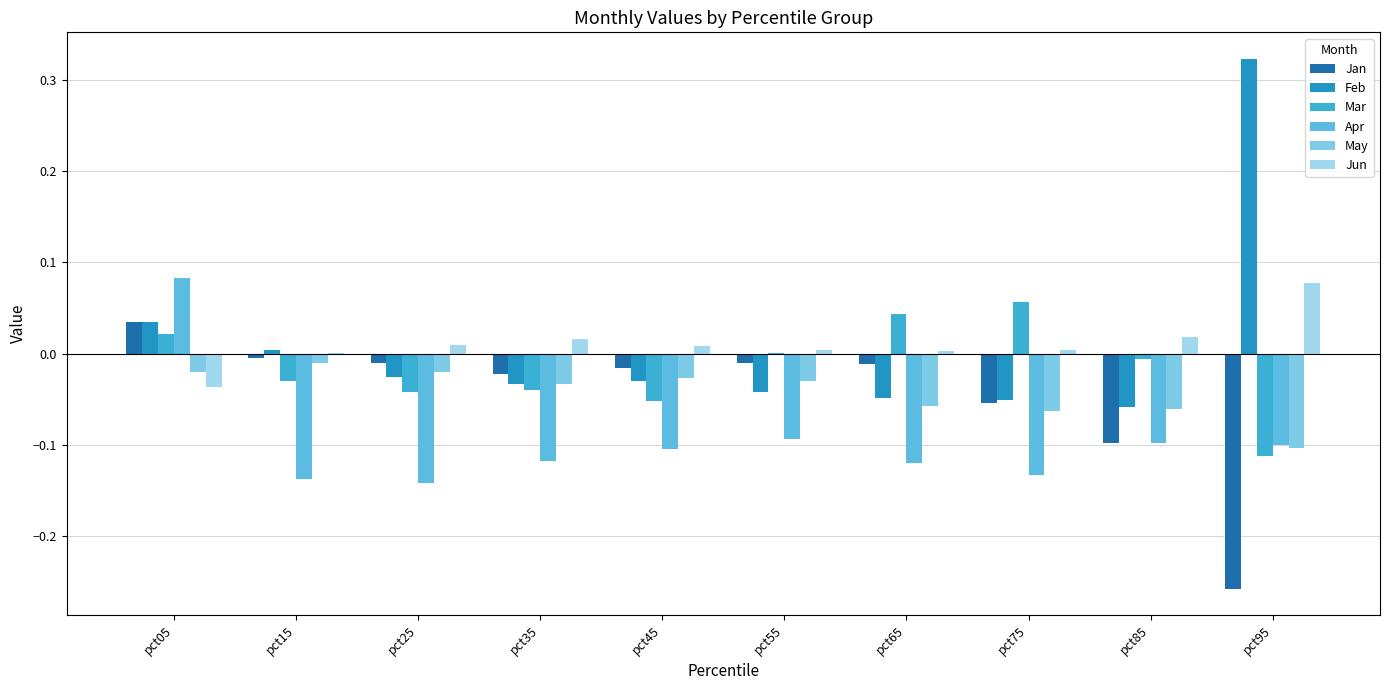

Does the chart contain stacked bars?

No